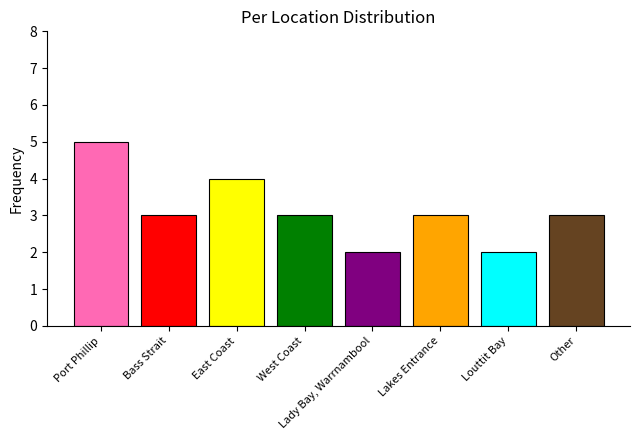

How many bars are there in total?

8